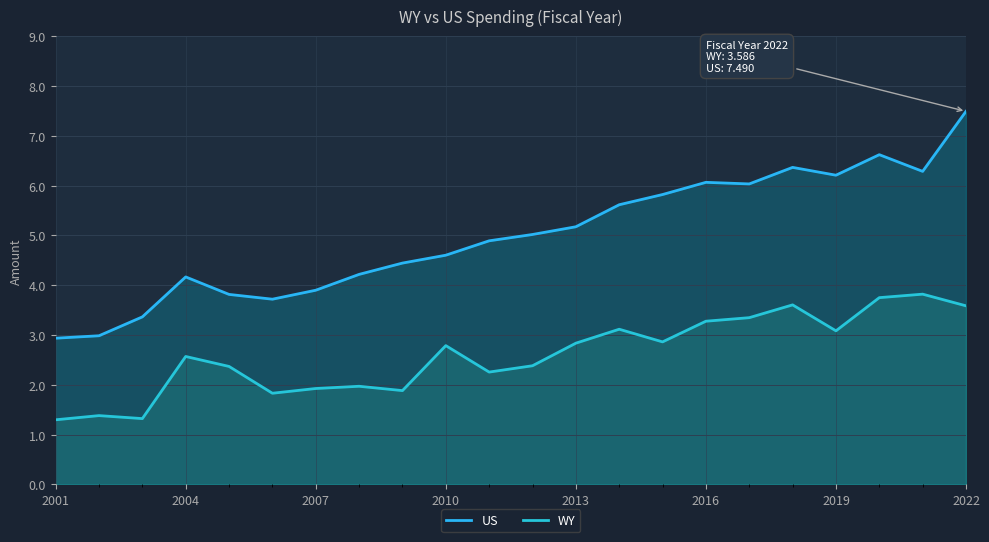

Is it true that WY equals 0.8 at 2022?

False